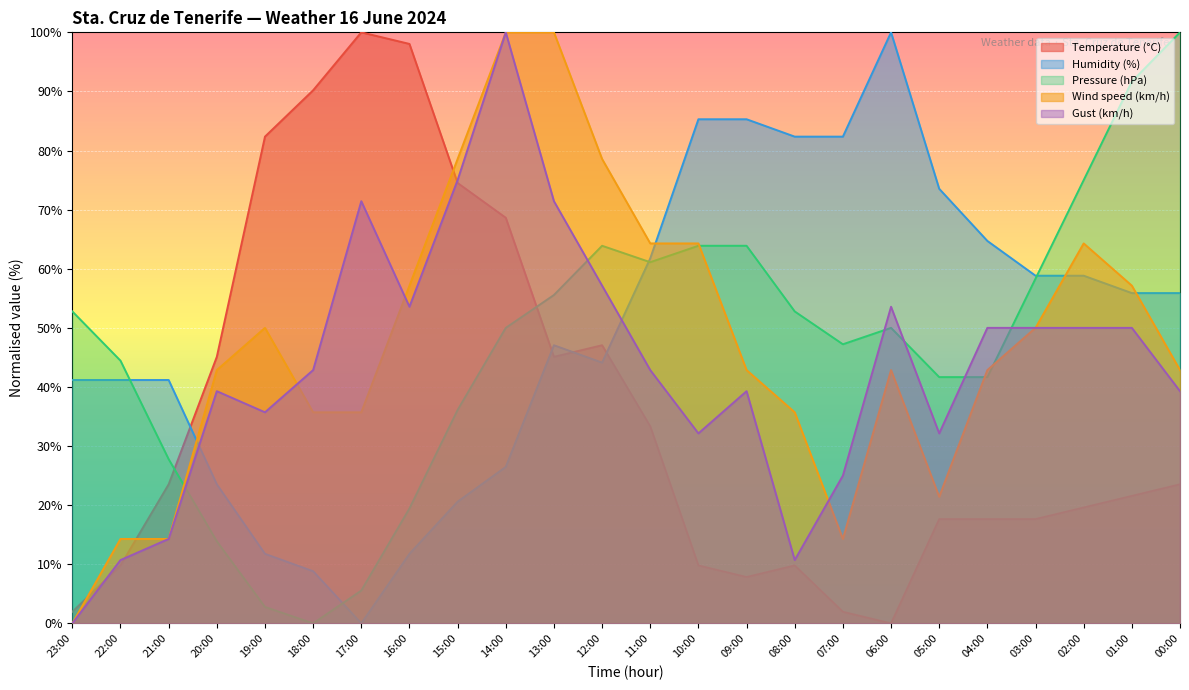

Between 04:00 and 00:00, which is larger?

00:00